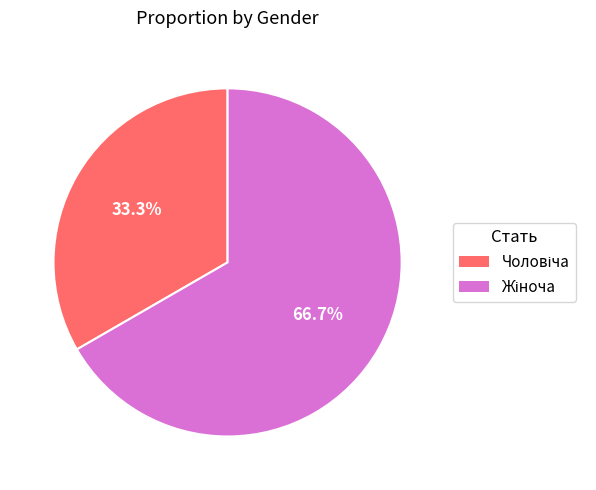

Does any single category account for the majority?

Yes